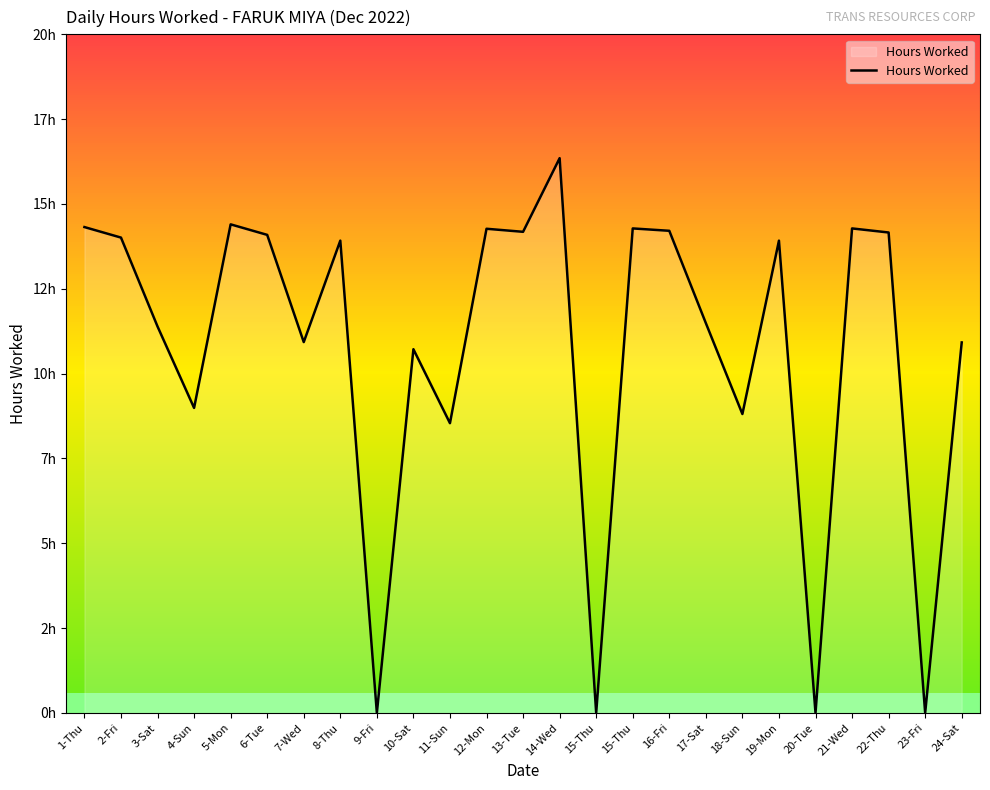

Reading left to right, what are all the values shown in this chart?

1-Thu=14.3	2-Fri=14.0	3-Sat=11.4	4-Sun=9.0	5-Mon=14.4	6-Tue=14.1	7-Wed=10.9	8-Thu=13.9	9-Fri=0.0	10-Sat=10.7	11-Sun=8.5	12-Mon=14.3	13-Tue=14.2	14-Wed=16.4	15-Thu=0.0	15-Thu=14.3	16-Fri=14.2	17-Sat=11.5	18-Sun=8.8	19-Mon=13.9	20-Tue=0.0	21-Wed=14.3	22-Thu=14.2	23-Fri=0.0	24-Sat=10.9